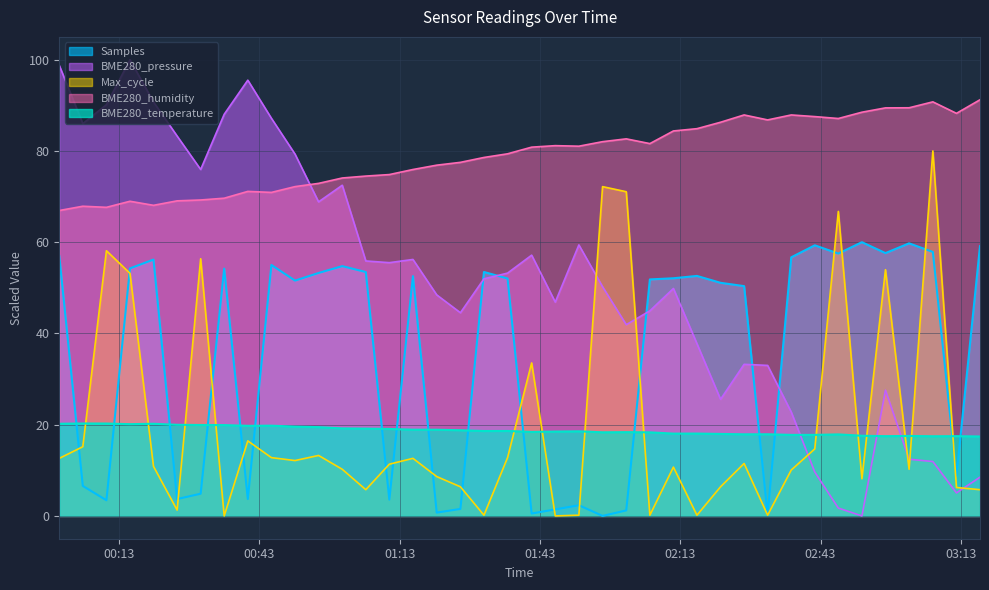

What are all the series names shown in the legend?

Samples, BME280_pressure, Max_cycle, BME280_humidity, BME280_temperature